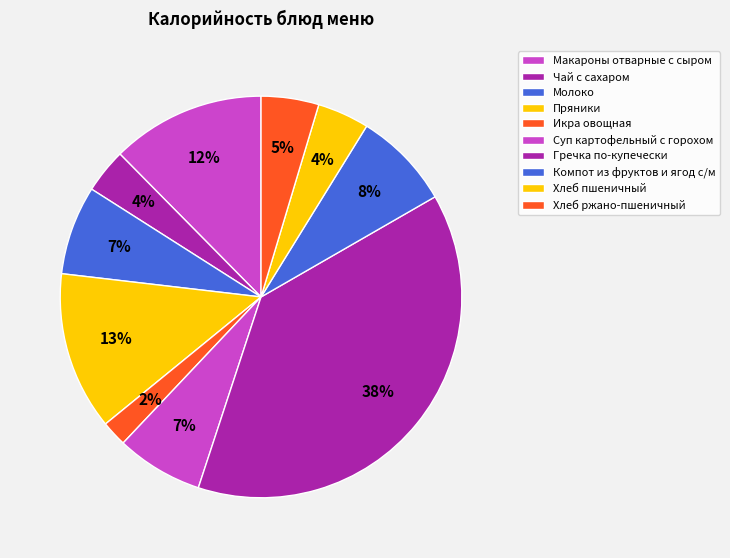

Does any single category account for the majority?

No